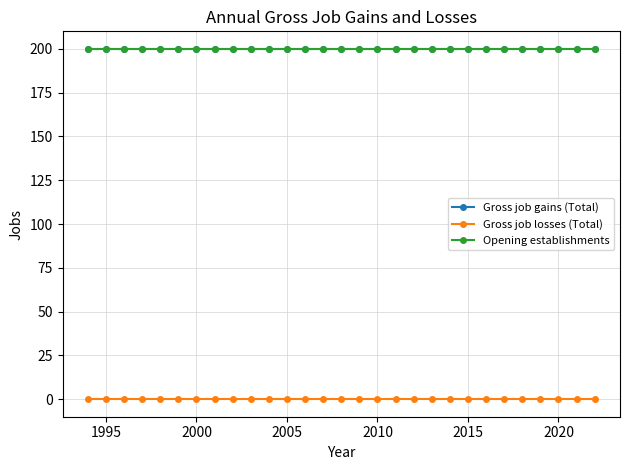

Does the chart have visible grid lines?

Yes